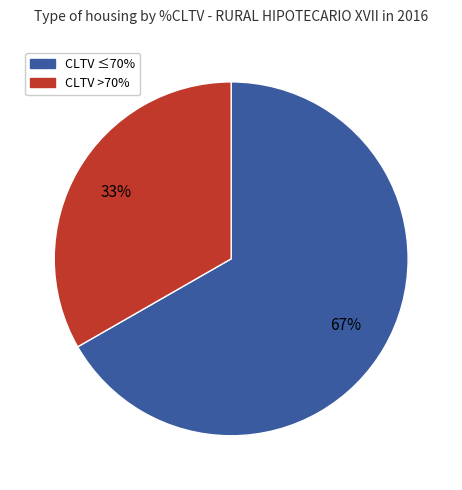

To the nearest percent, what is the average slice percentage?

50%